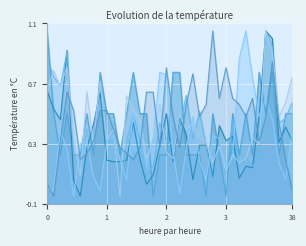

What is the maximum value shown in the chart?

1.1